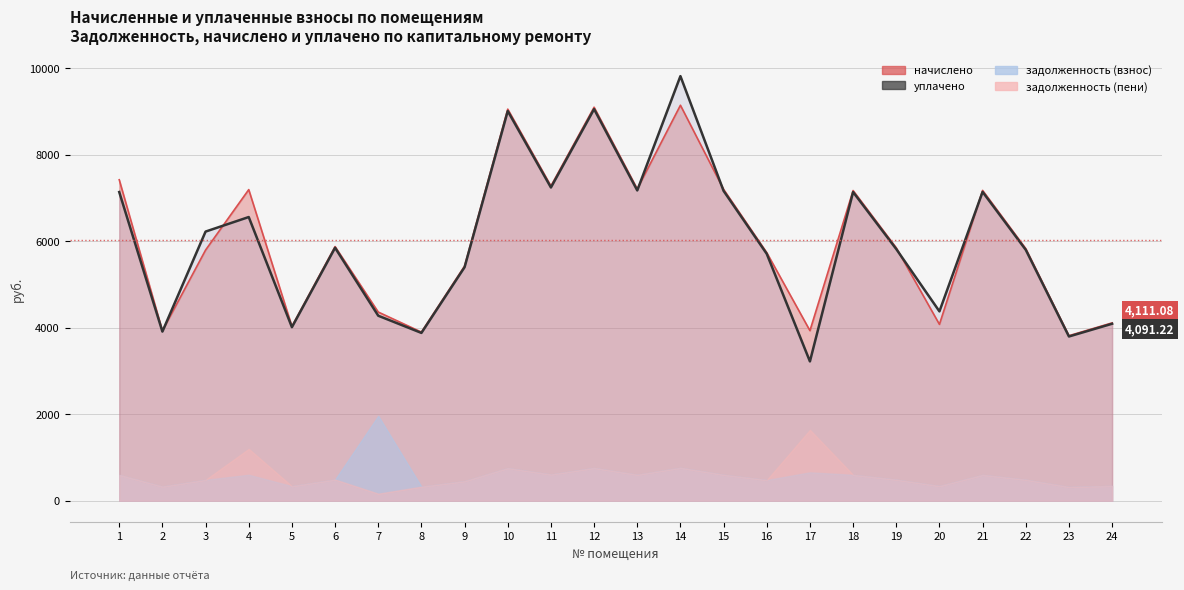

Which has a higher value, 18 or 20?

18